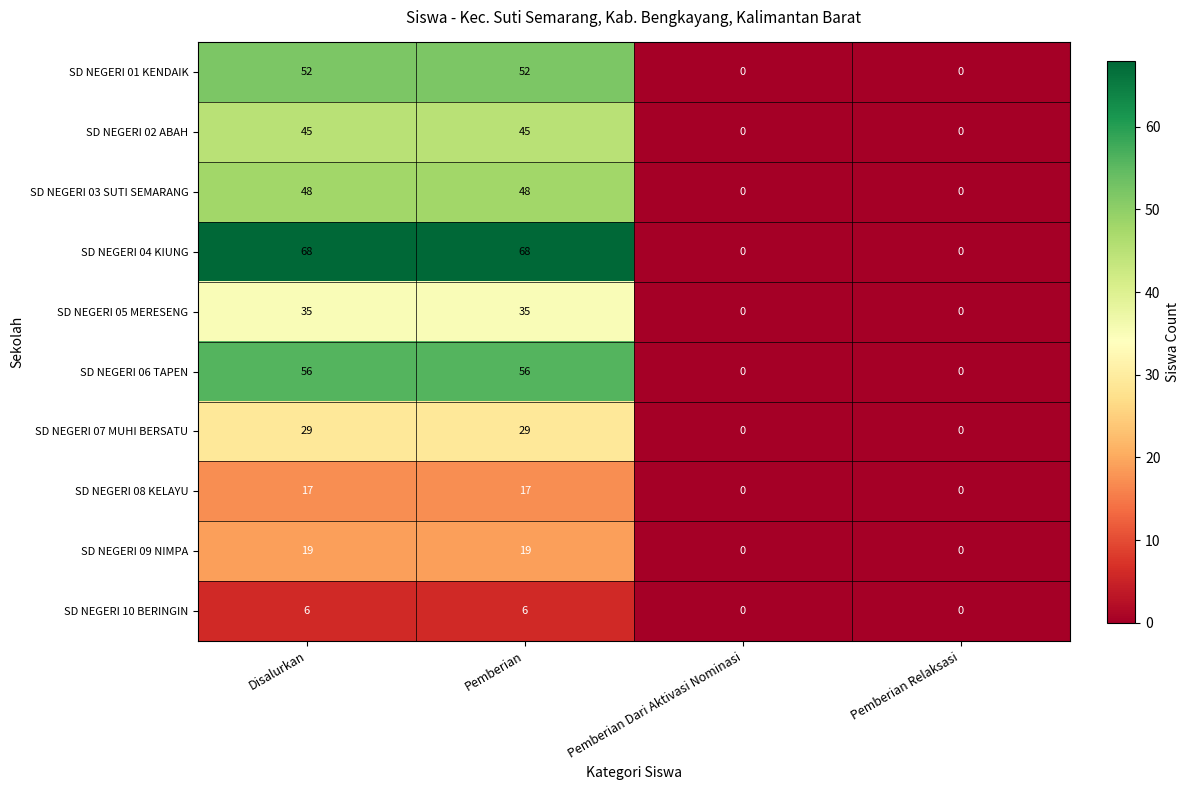

What is the maximum value shown in the chart?

68